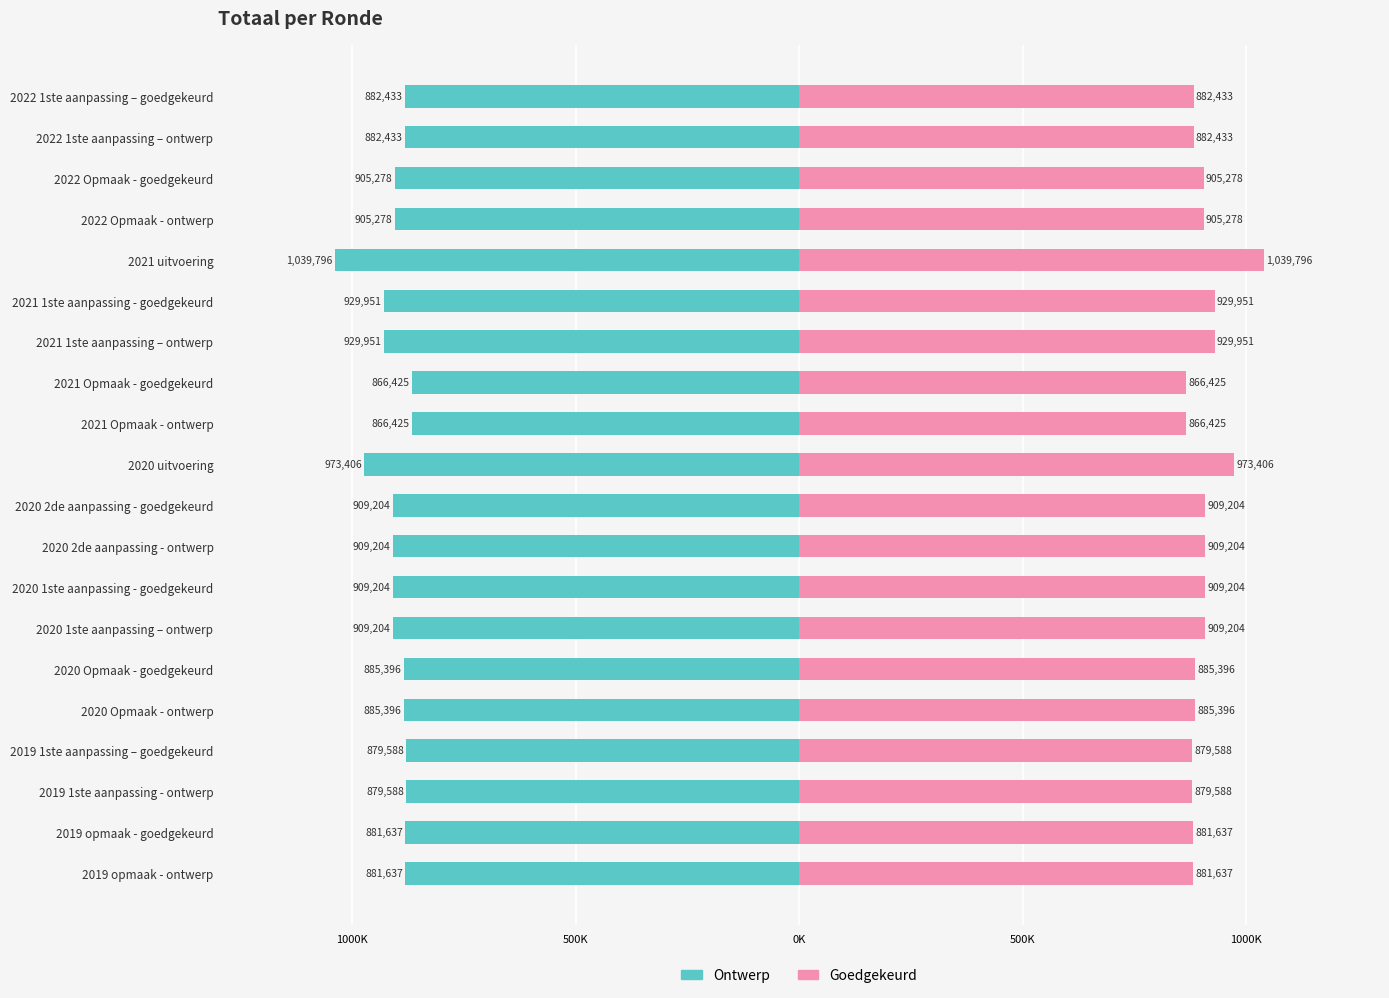

What is the sum of all Goedgekeurd values?

18111434